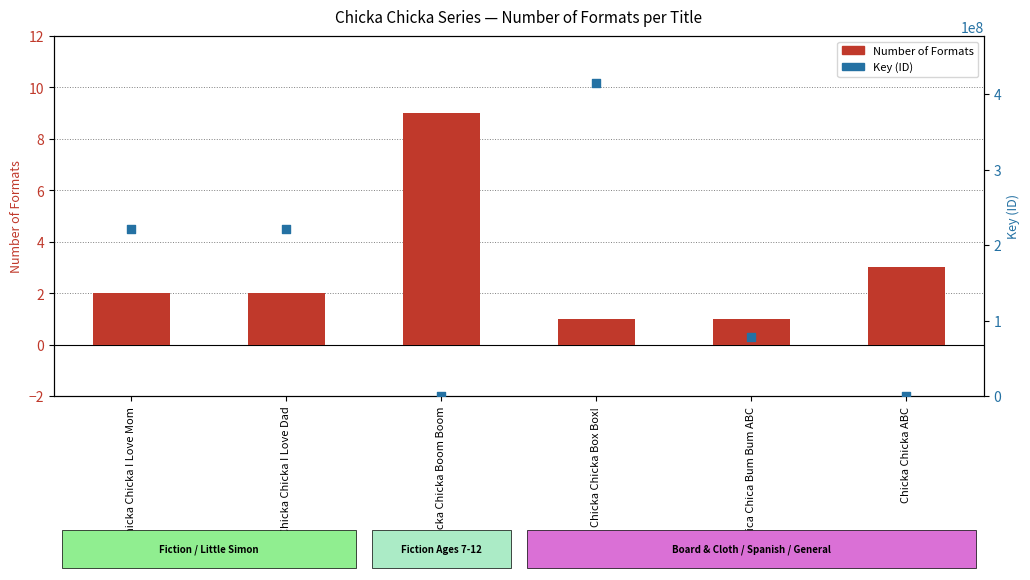

At how many categories does at least one series exceed 152690495?

3